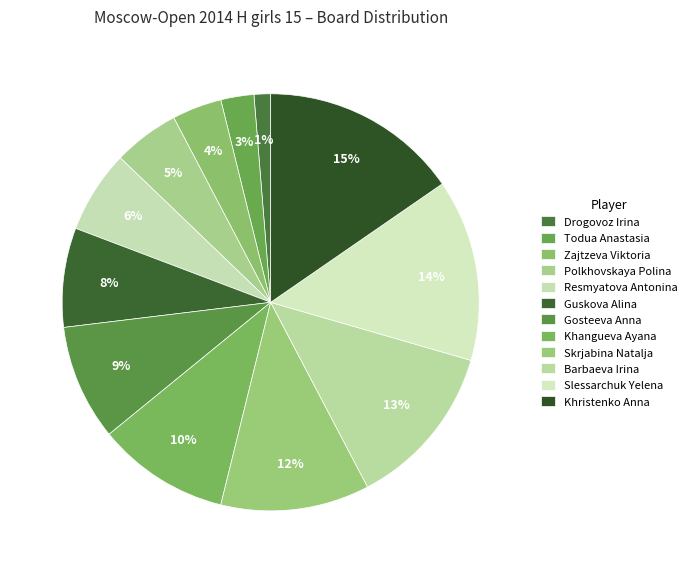

Combined, do Slessarchuk Yelena and Khristenko Anna account for over 50%?

No